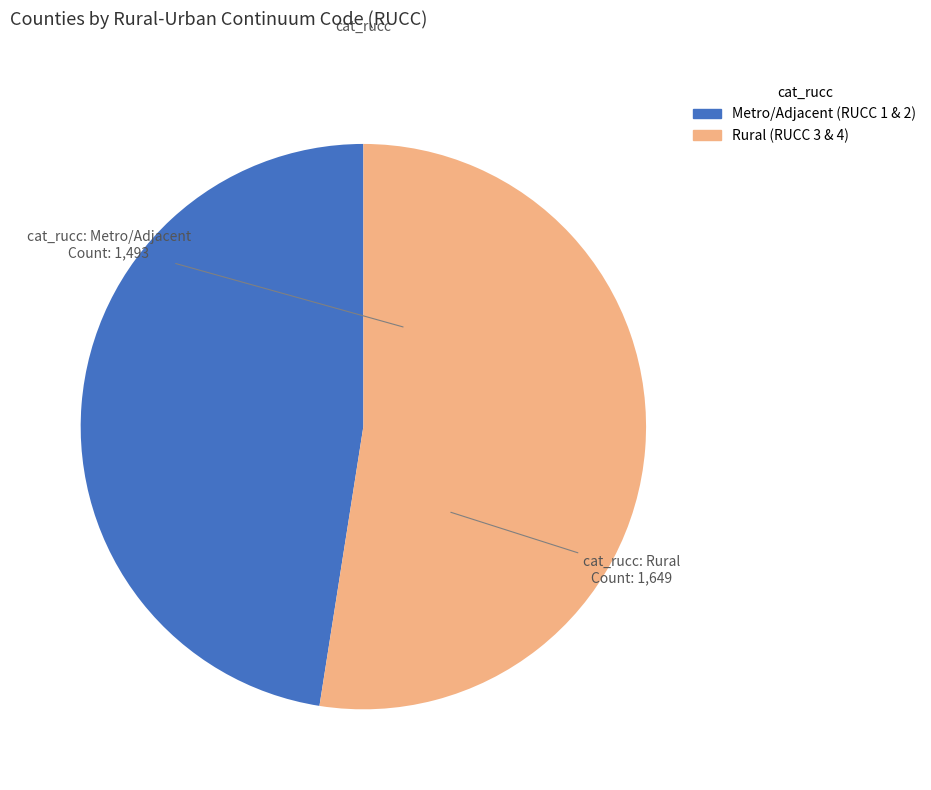

Does any single category account for the majority?

Yes